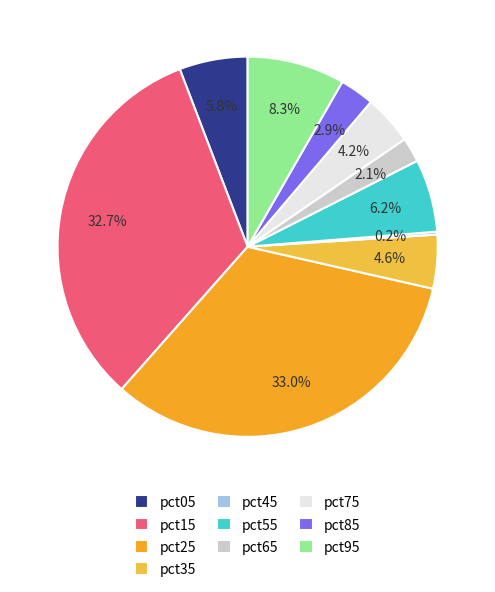

Which has a higher value, pct85 or pct75?

pct75